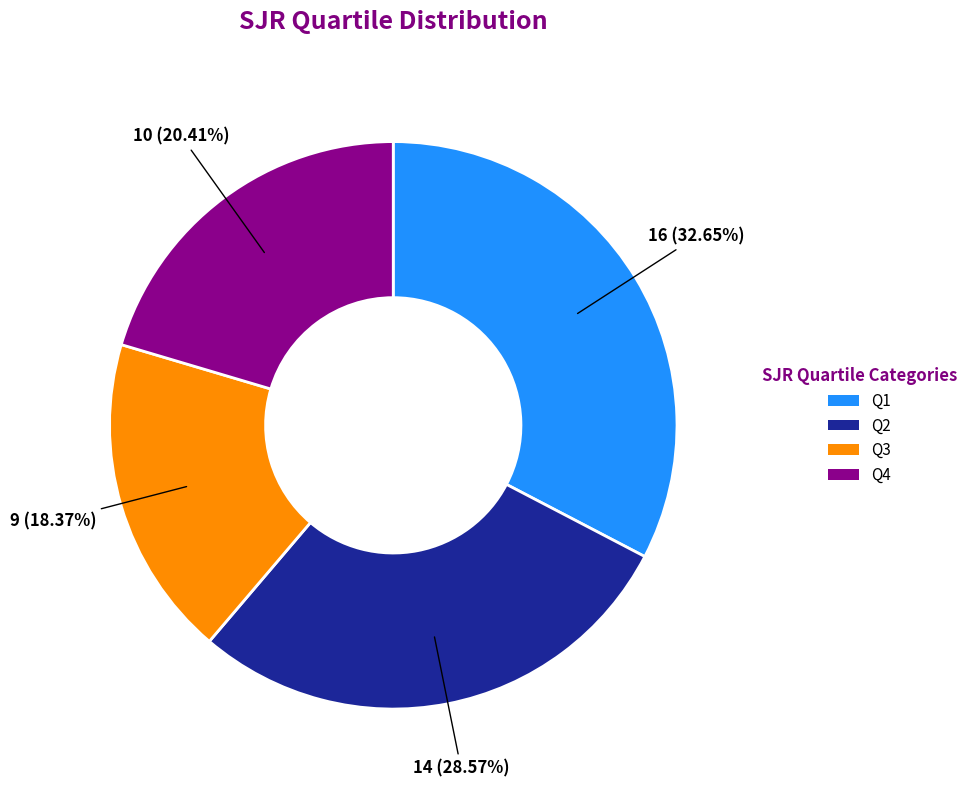

How many segments does this pie chart have?

4